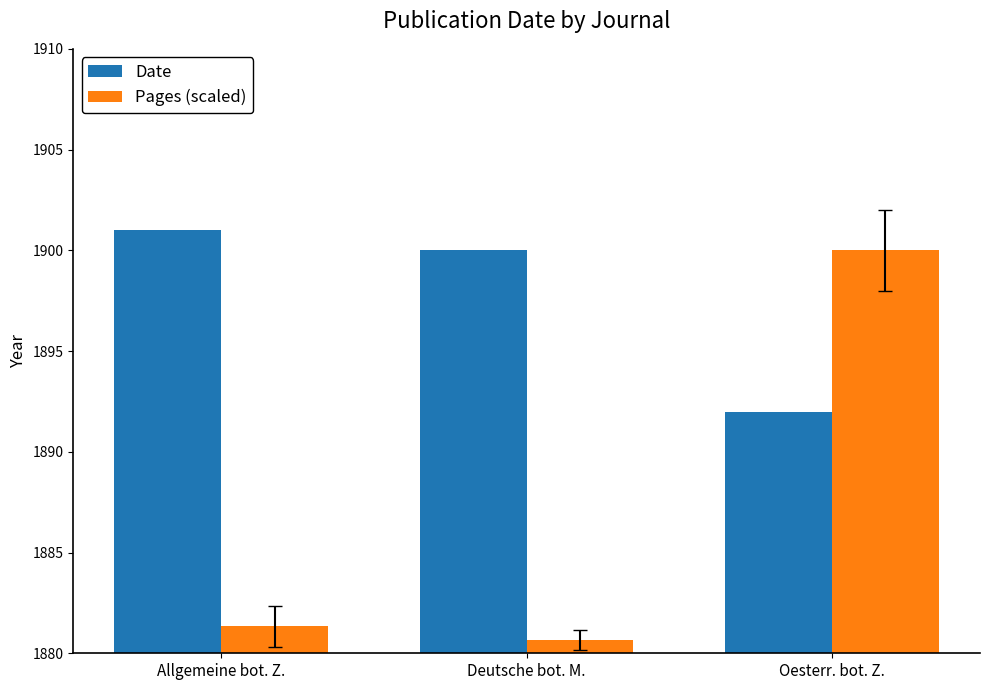

At which category is the sum across all series the highest?

Oesterr. bot. Z.